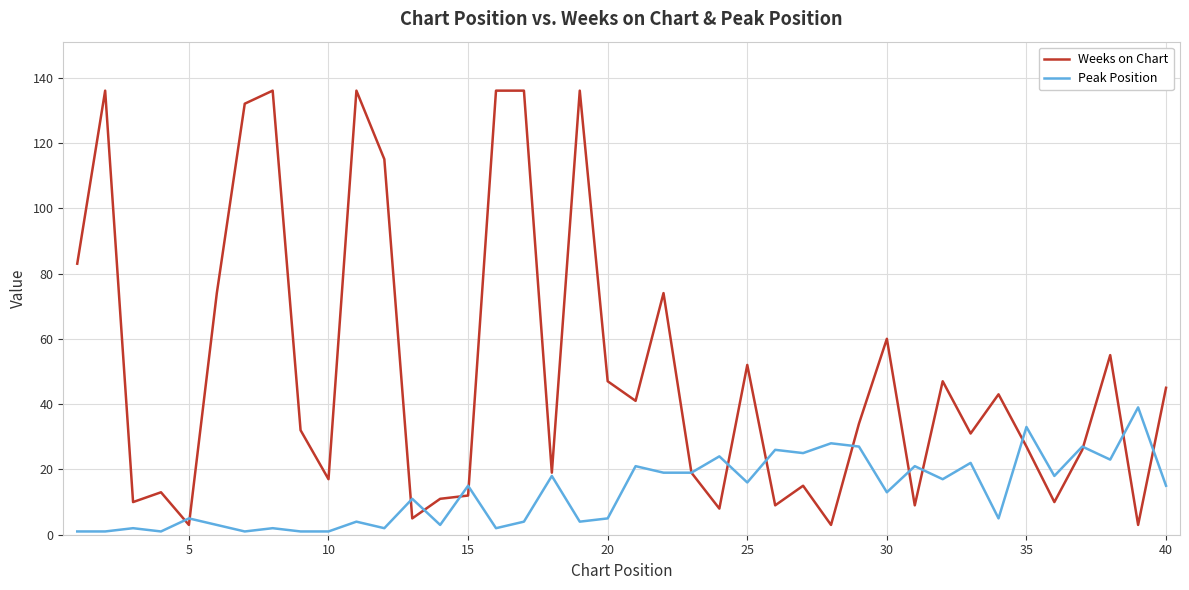

List the series in order of their peak value, lowest first.

Peak Position, Weeks on Chart